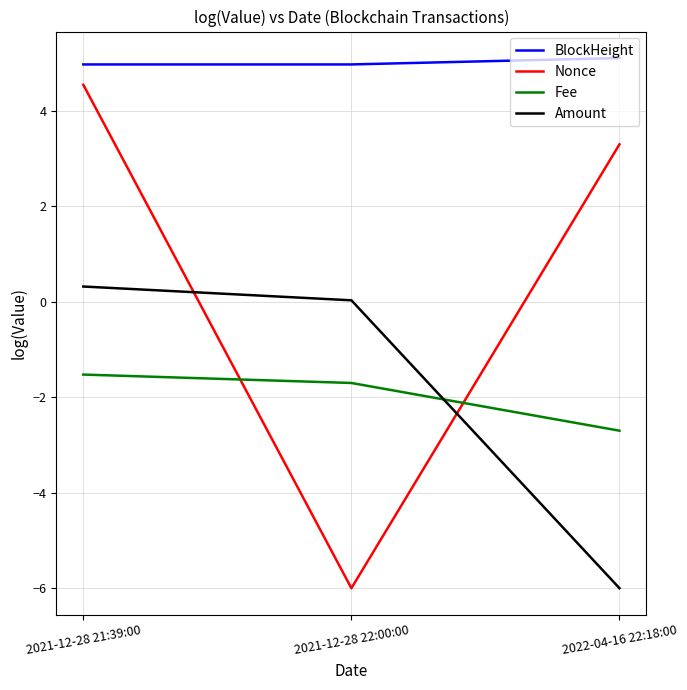

What is the sum of all BlockHeight values?

15.1